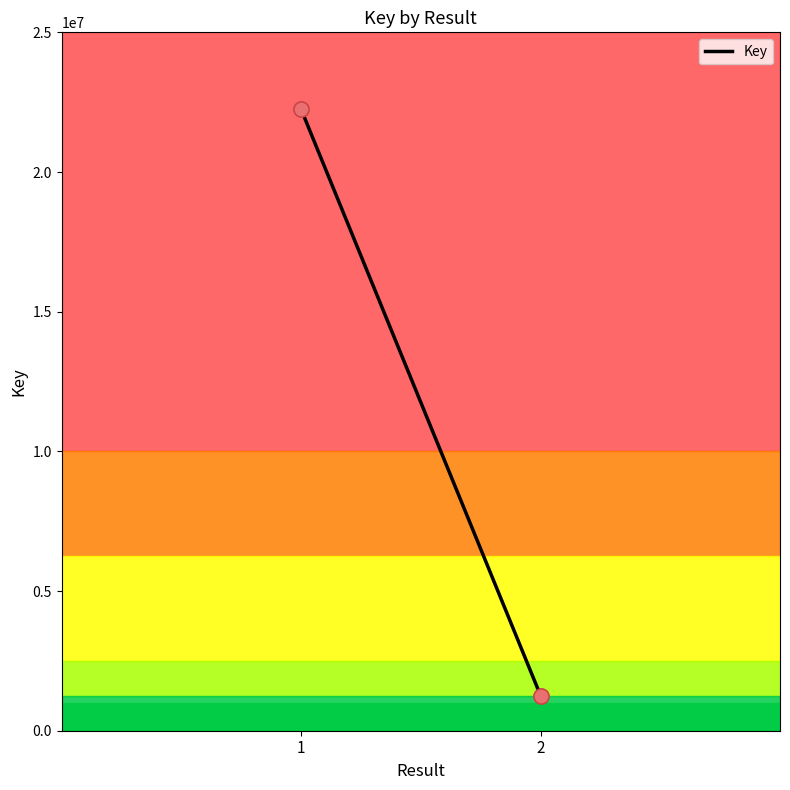

What is the average Y value?

11752426